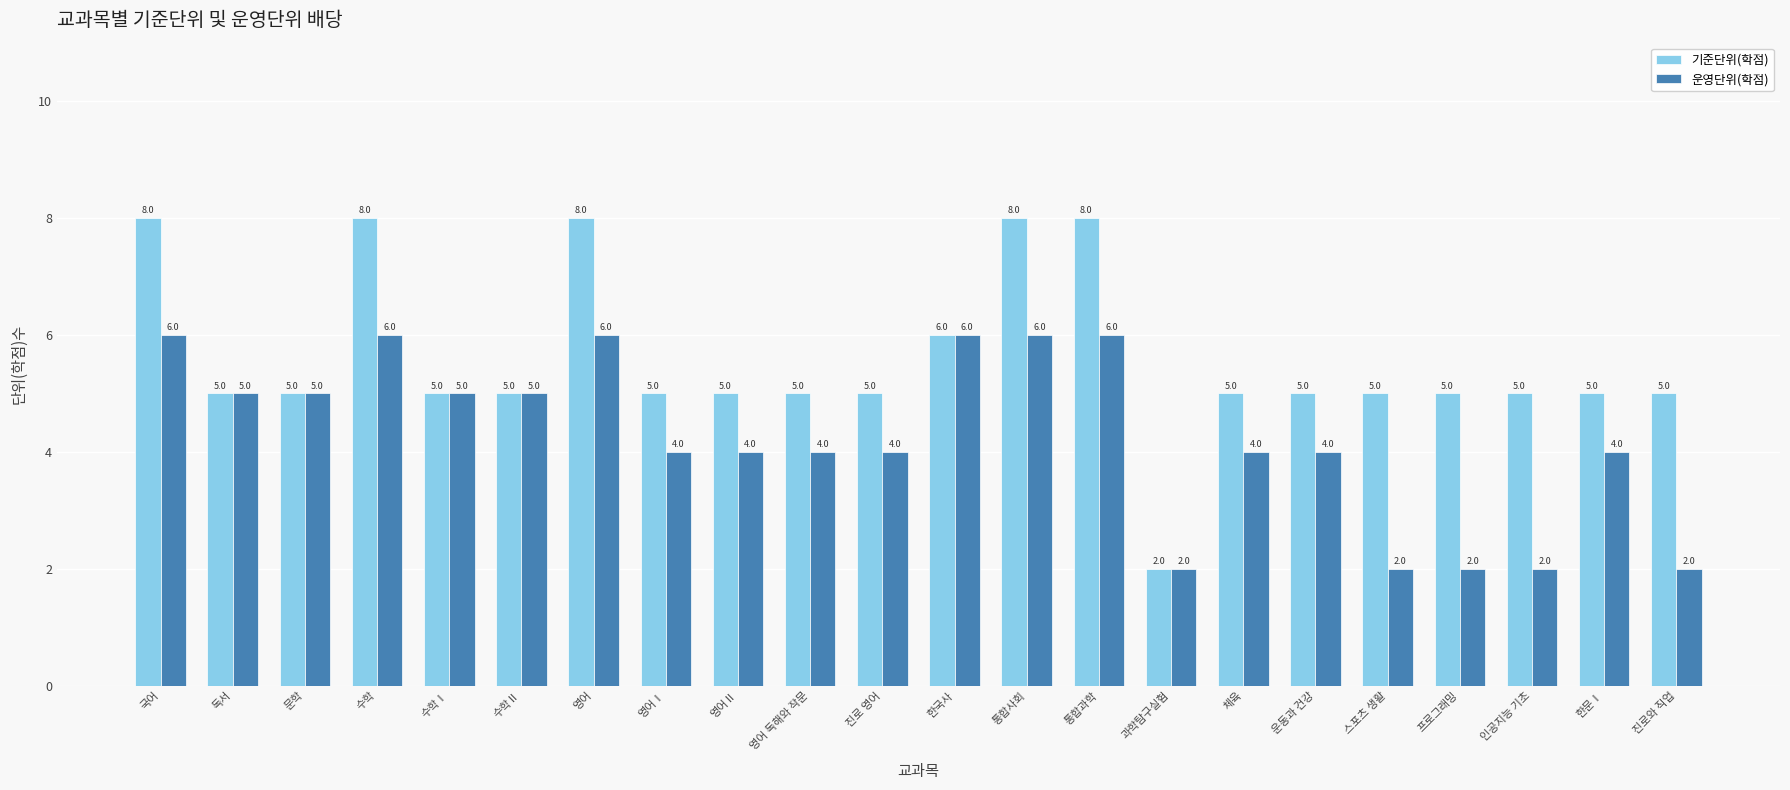

Read the 기준단위(학점) value at 영어.

8